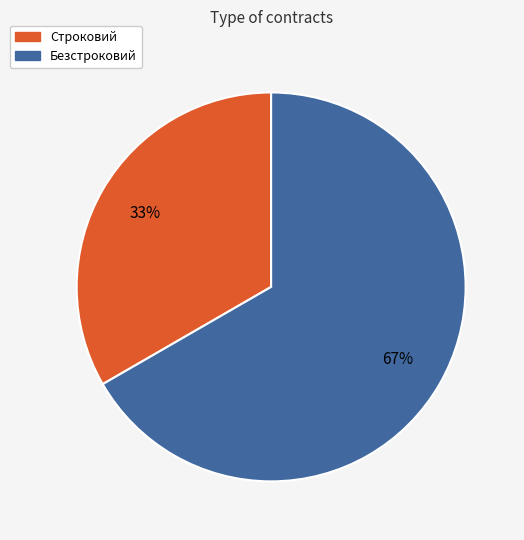

To the nearest percent, what percentage of the pie is Строковий?

33%